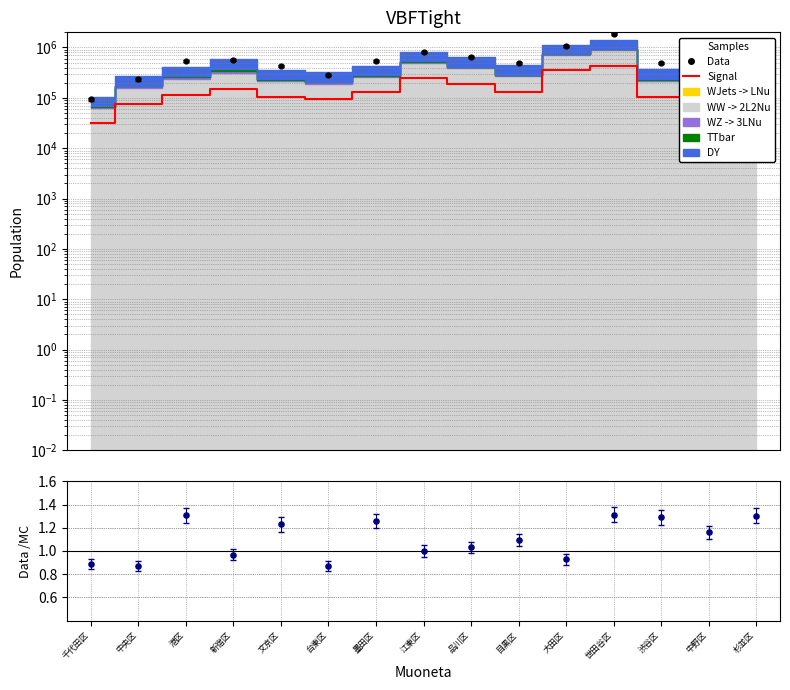

Is the value of Data at 新宿区 greater than the value of Signal at 文京区?

Yes